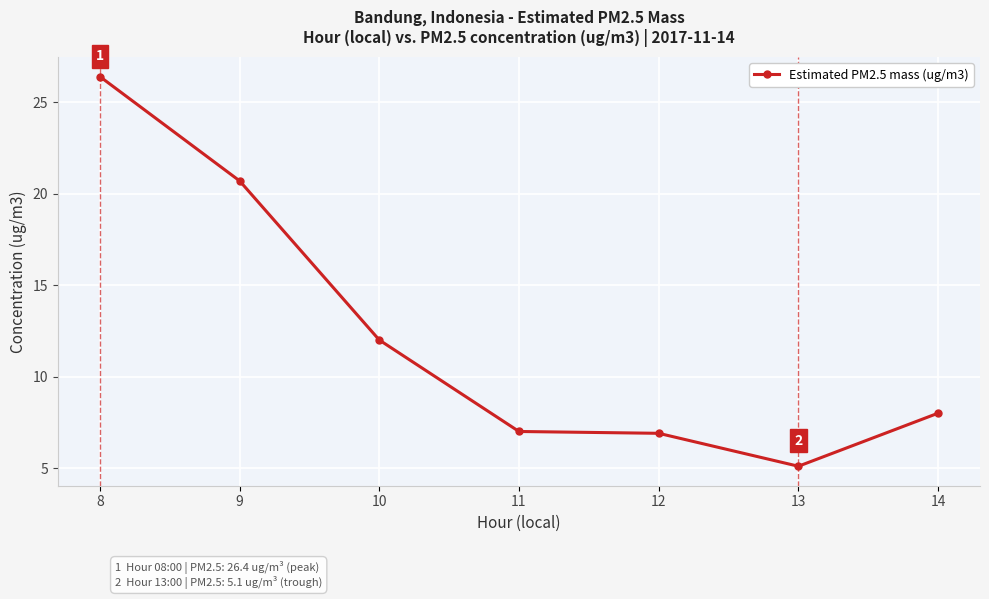

What is the change in value from 10 to 14?

-4.0